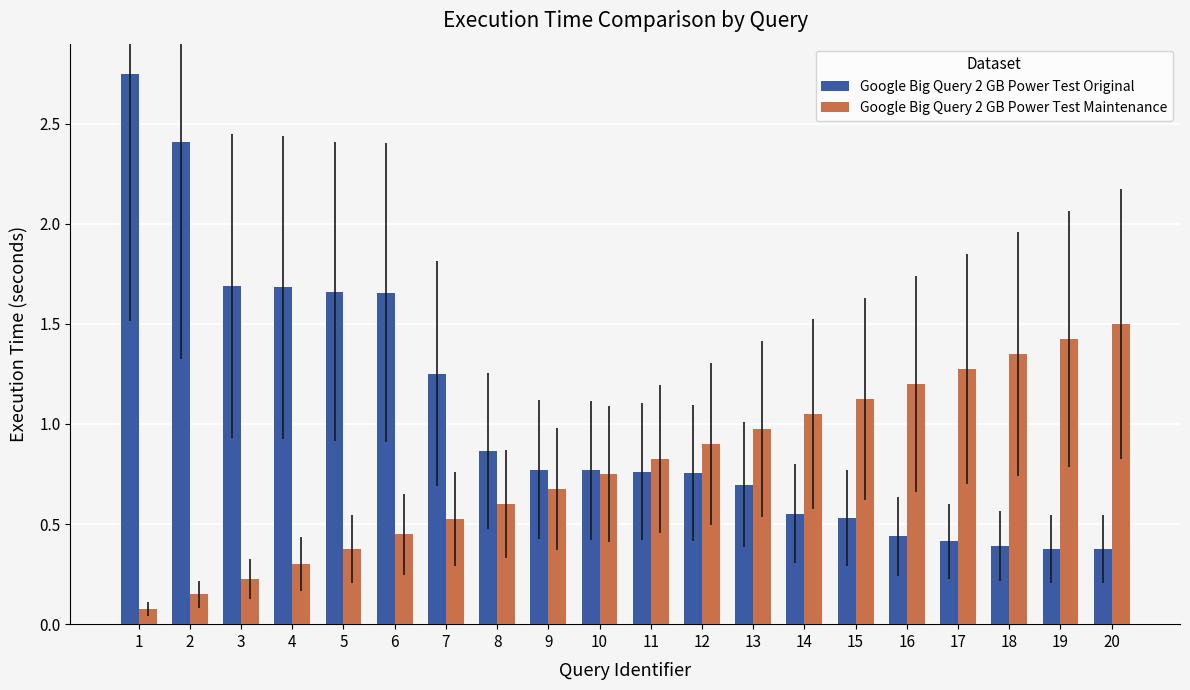

Which label corresponds to the largest value in the chart?

1